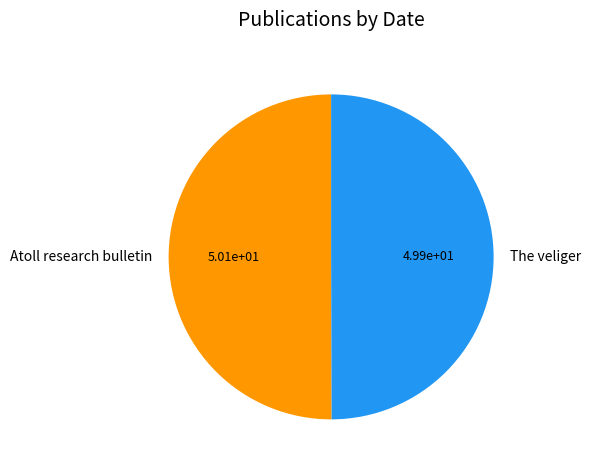

How many slices are in this pie chart?

2